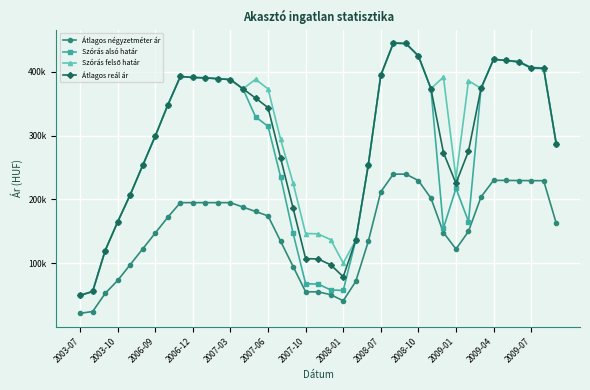

Does the chart have visible grid lines?

Yes